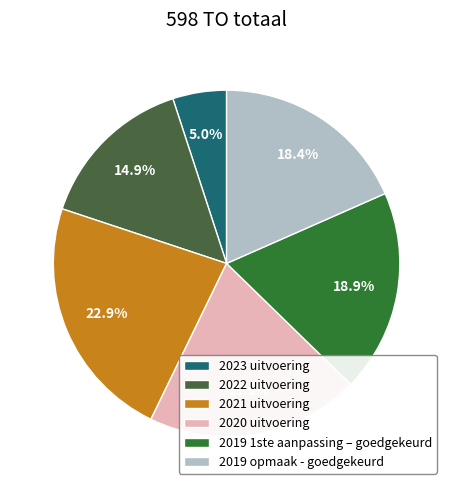

What is the largest slice in the pie chart?

2021 uitvoering